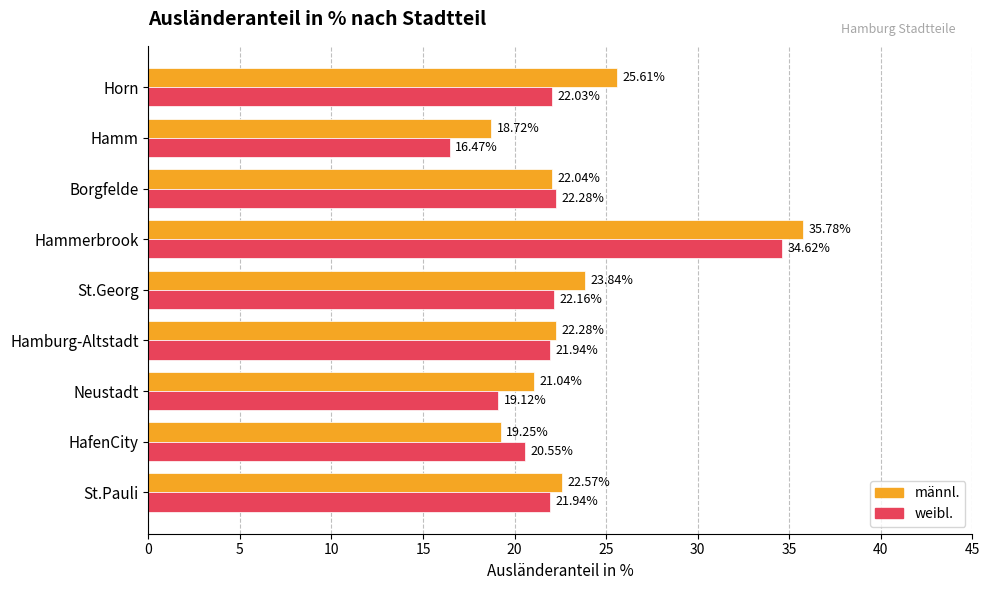

What is the difference between the weibl. values at Borgfelde and Neustadt?

3.2